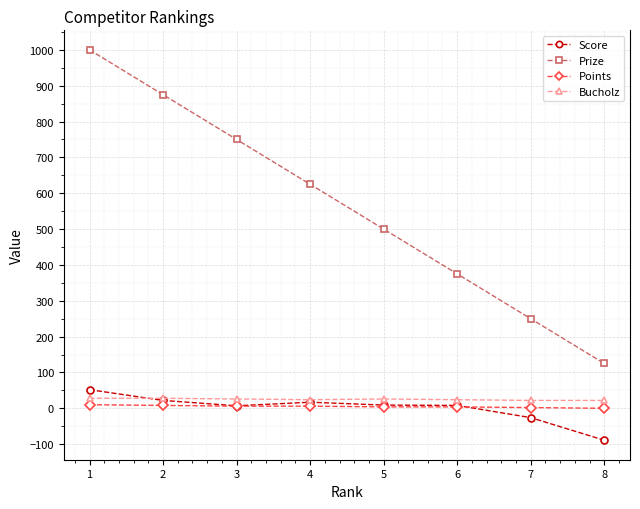

Where is Score nearest to the value -18?

7